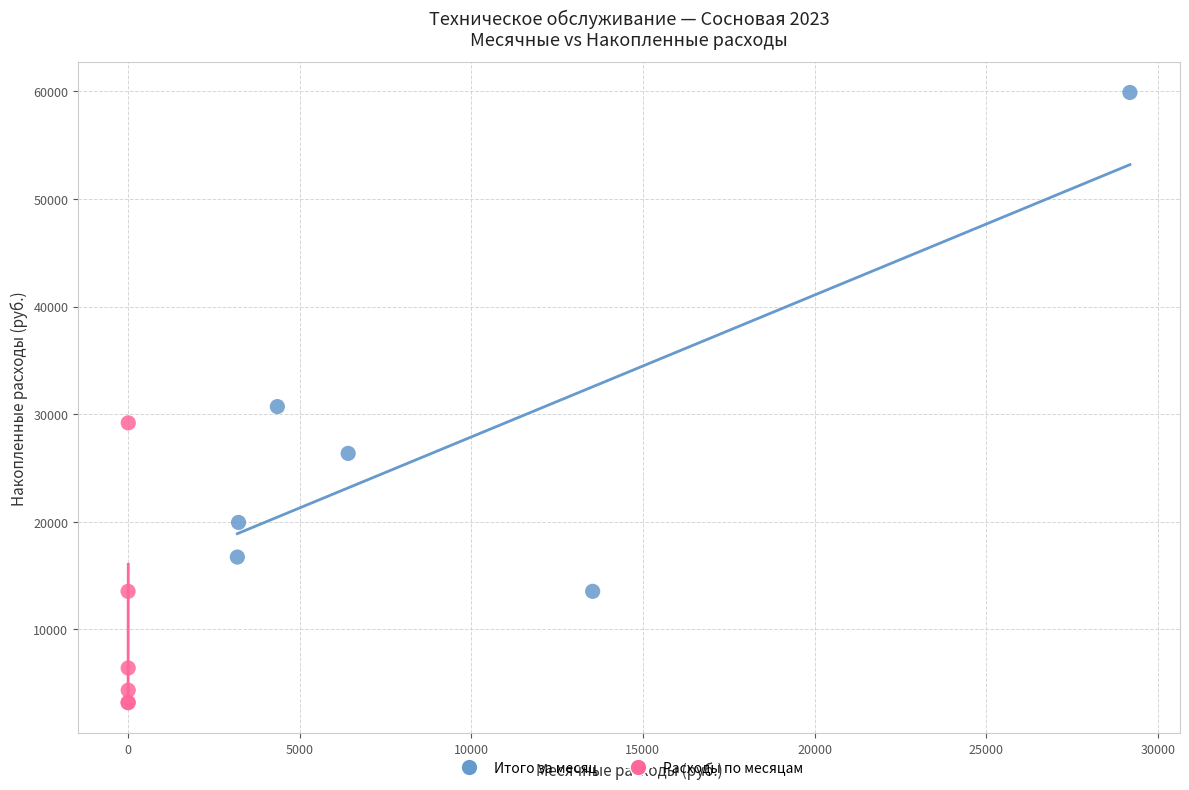

Which series contains the highest Y value?

Итого за месяц